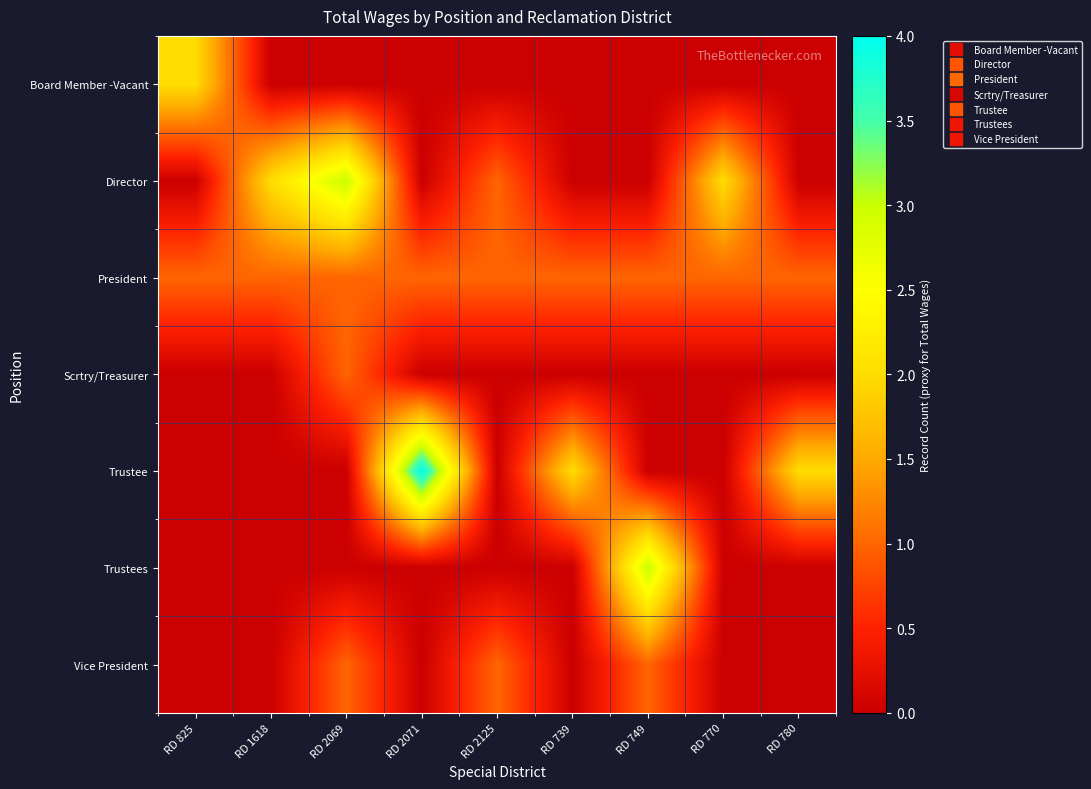

What is the spread (max minus min) of values at RD 2069?

3